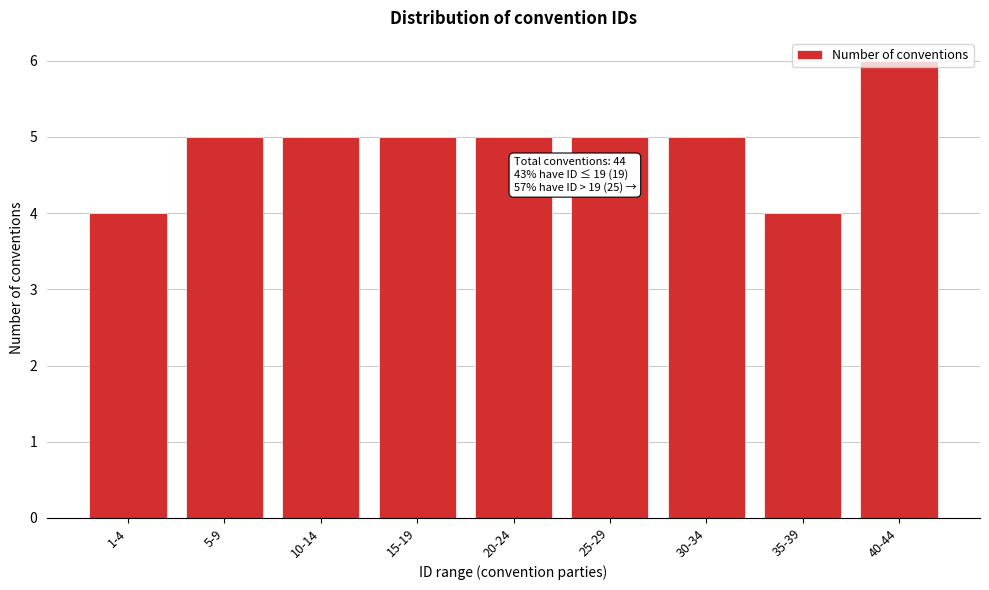

What is the sum of all values?

44